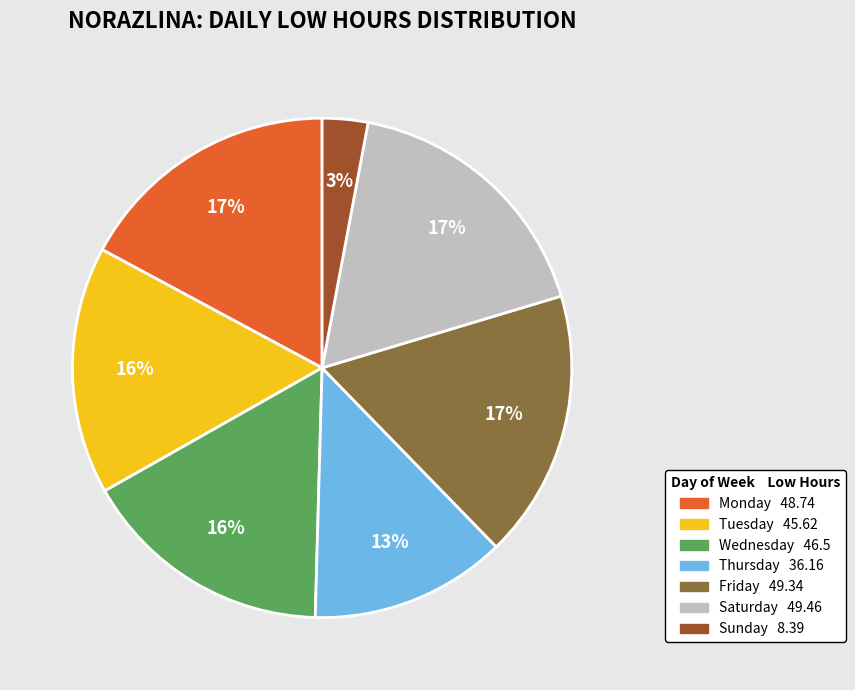

Does any single category account for the majority?

No